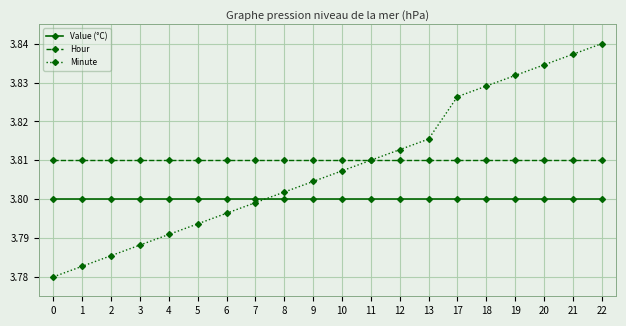

List the series in order of their overall mean, lowest first.

Value (°C), Minute, Hour